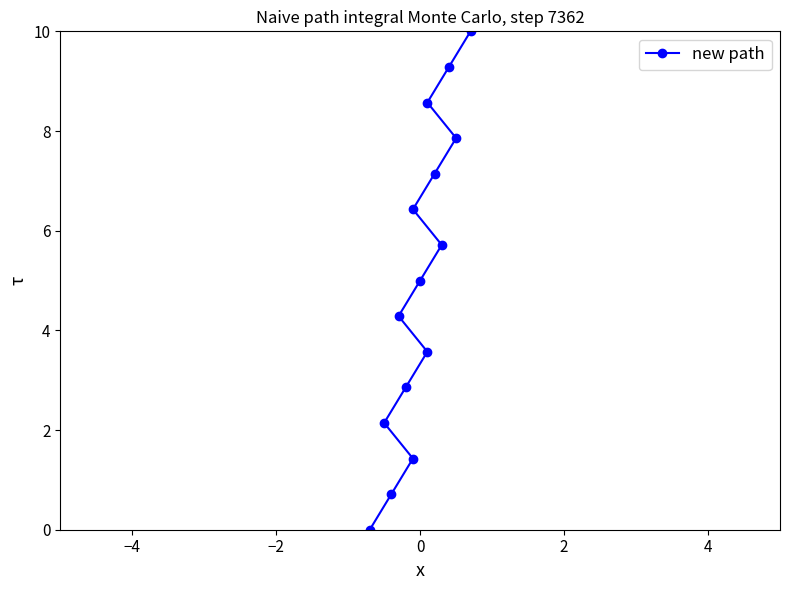

What is the greatest value displayed?

10.0